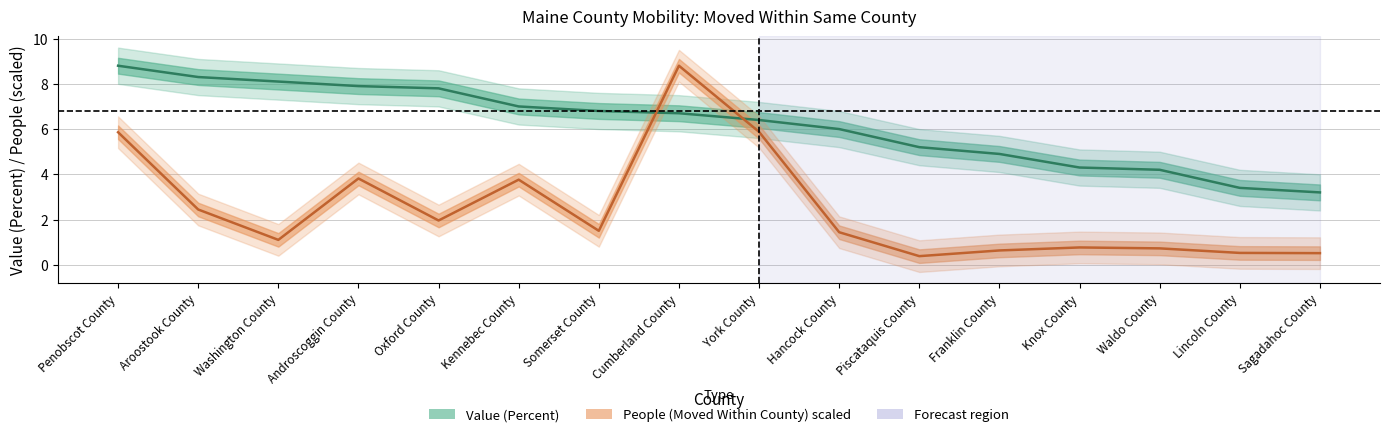

What are all the series names shown in the legend?

Value (Percent), People (Moved Within County) scaled